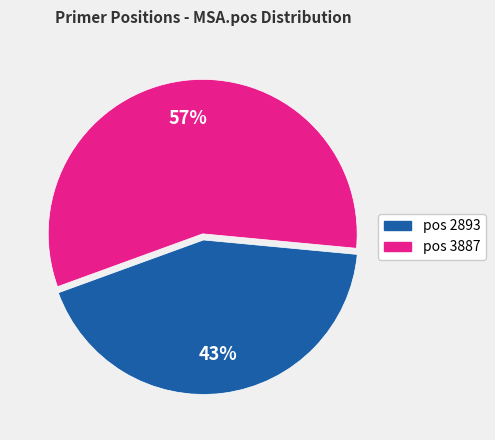

To the nearest percent, what is the difference between the largest and smallest slice percentages?

14%